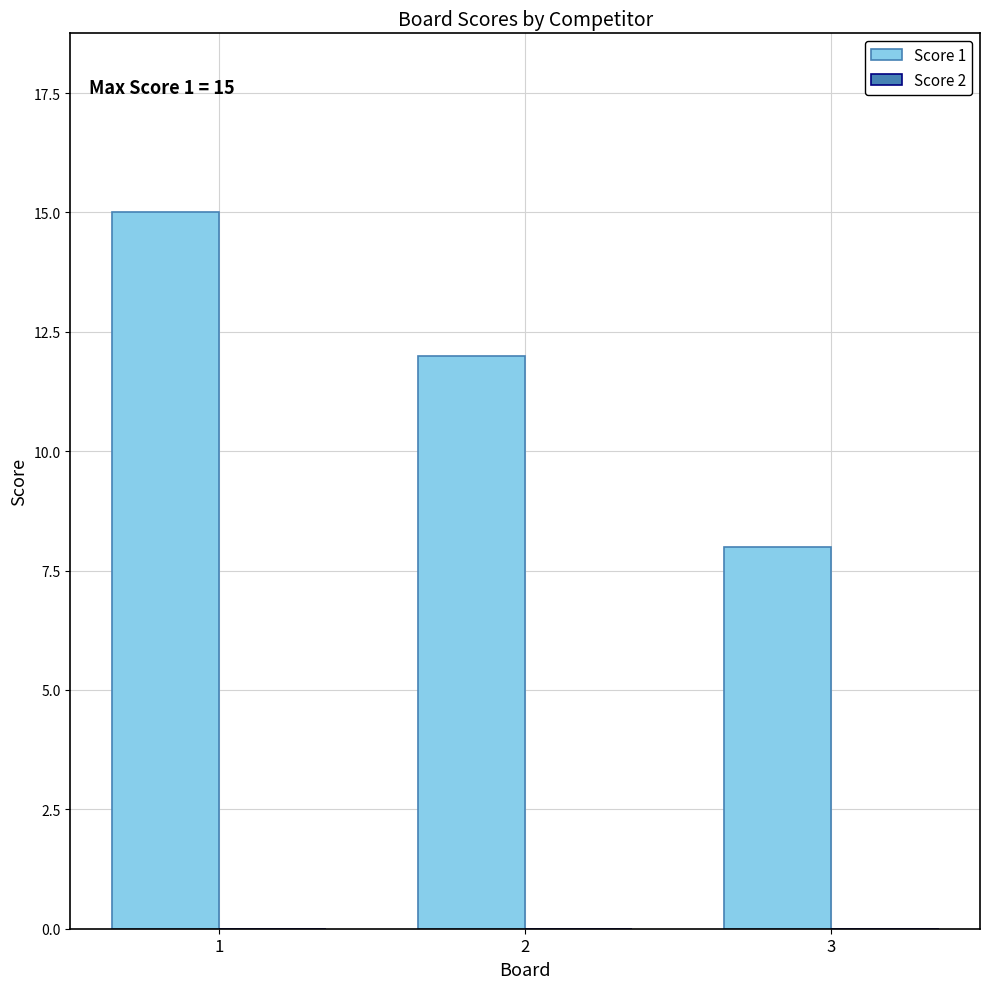

What is the value of the 1st bar from the left?

15